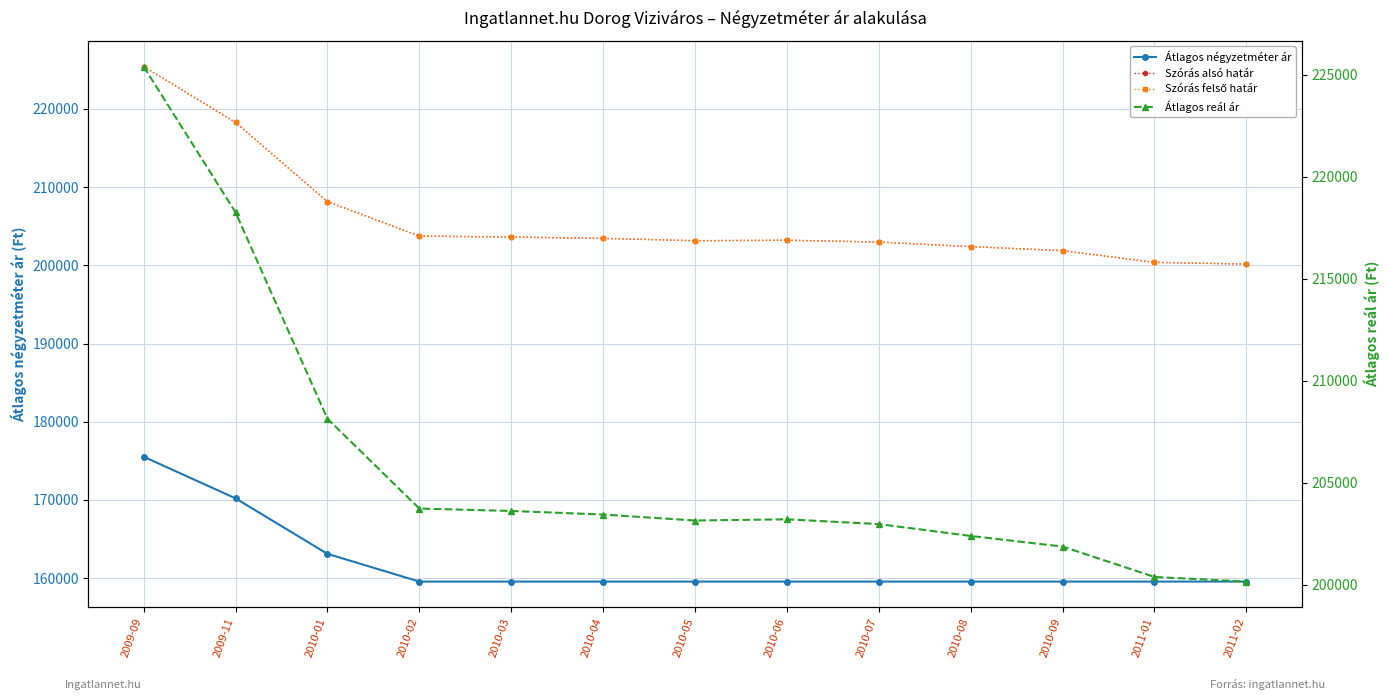

What is the total value across all series at 2011-02?

760012